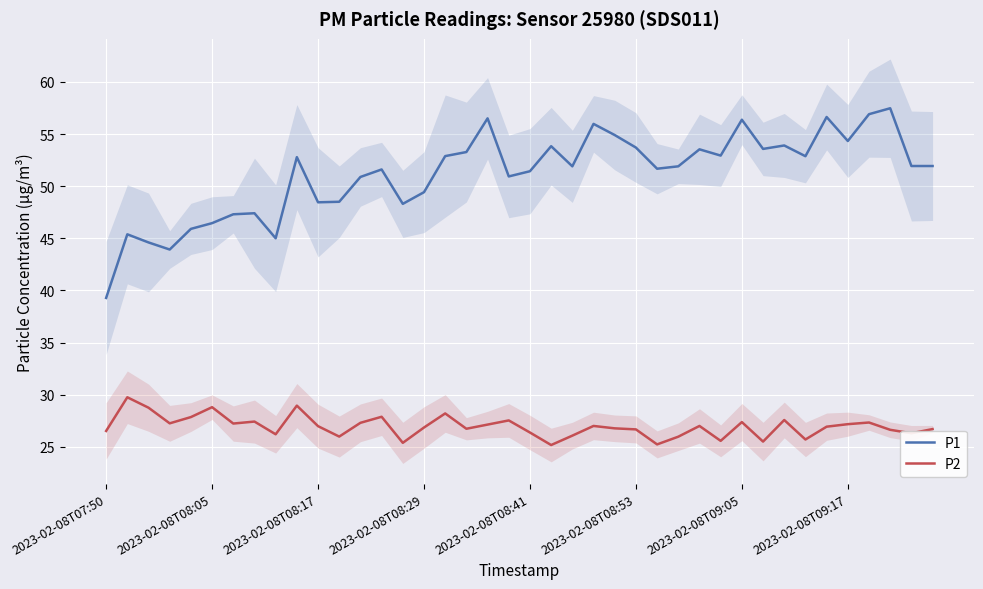

True or false: P1 and P2 cross at least once.

False